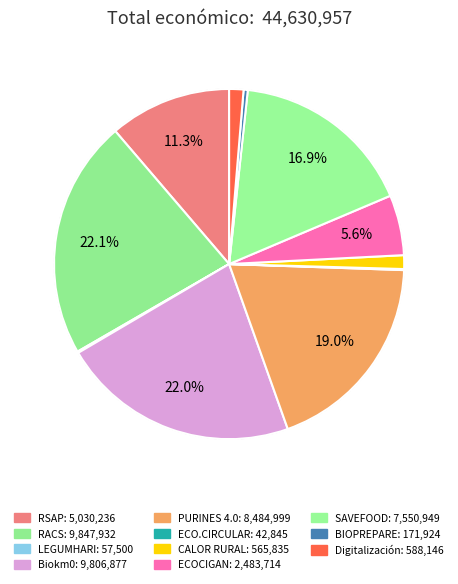

Which category has the biggest portion of the pie?

RACS